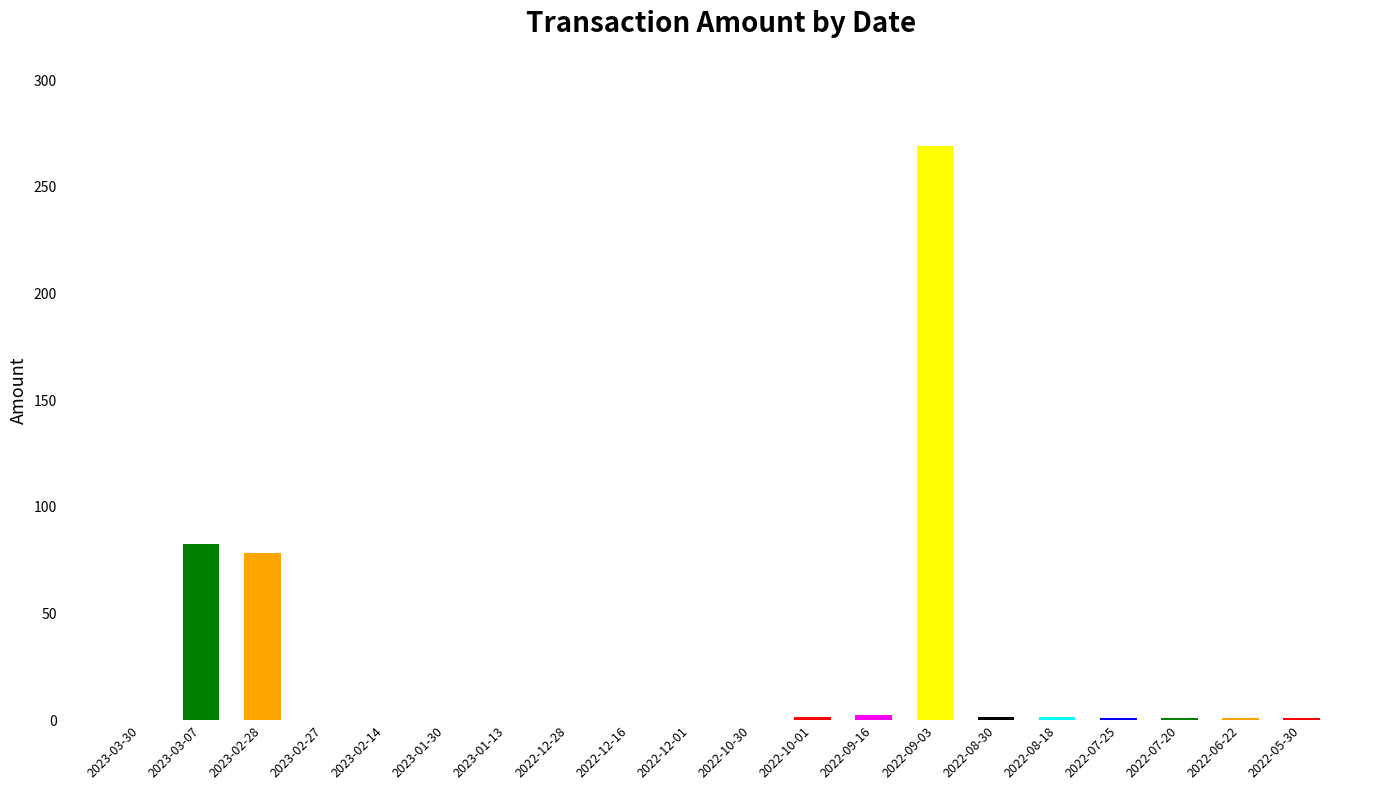

What is the sum of all values?

440.7